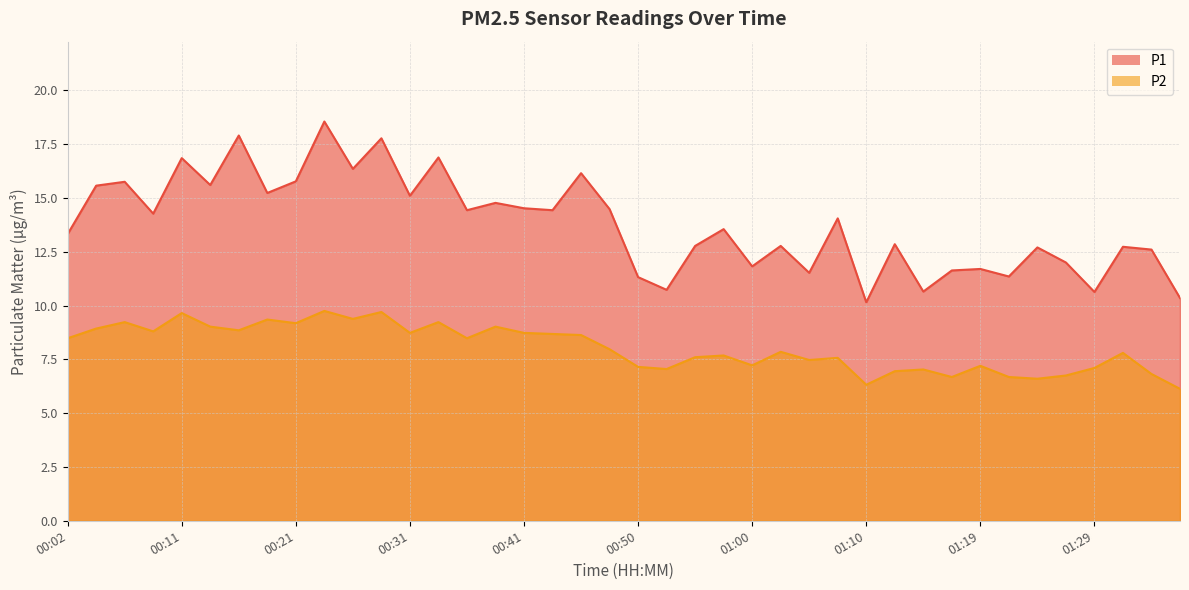

Which category has the lowest value in the P2 series?

01:37